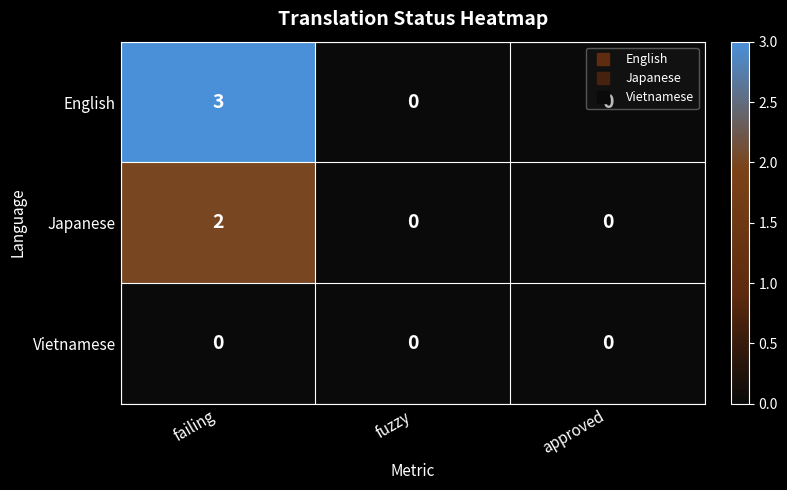

Rank the series at failing from lowest to highest value.

Vietnamese, Japanese, English